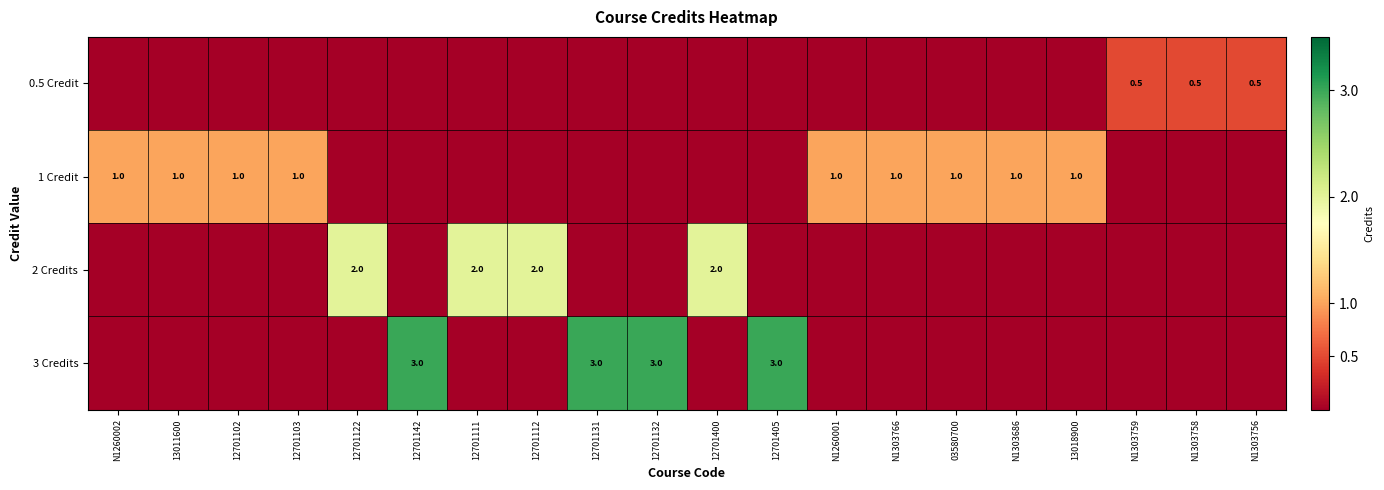

Is the value of 2 Credits at 12701122 greater than the value of 0.5 Credit at N1303759?

Yes